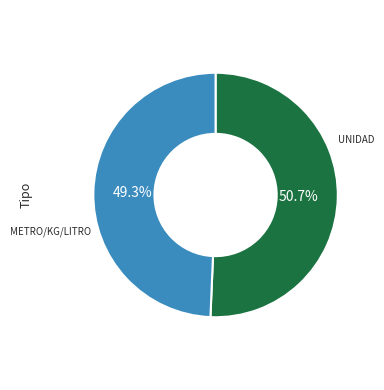

How many segments does this pie chart have?

2